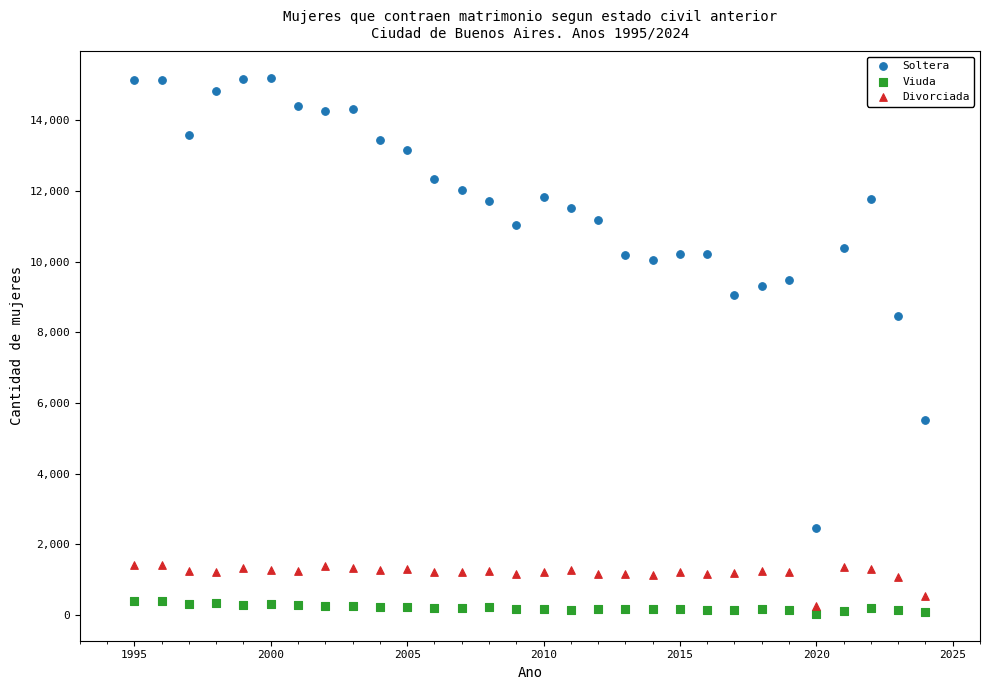

Across all series, what Y value is closest to 7615?

8454